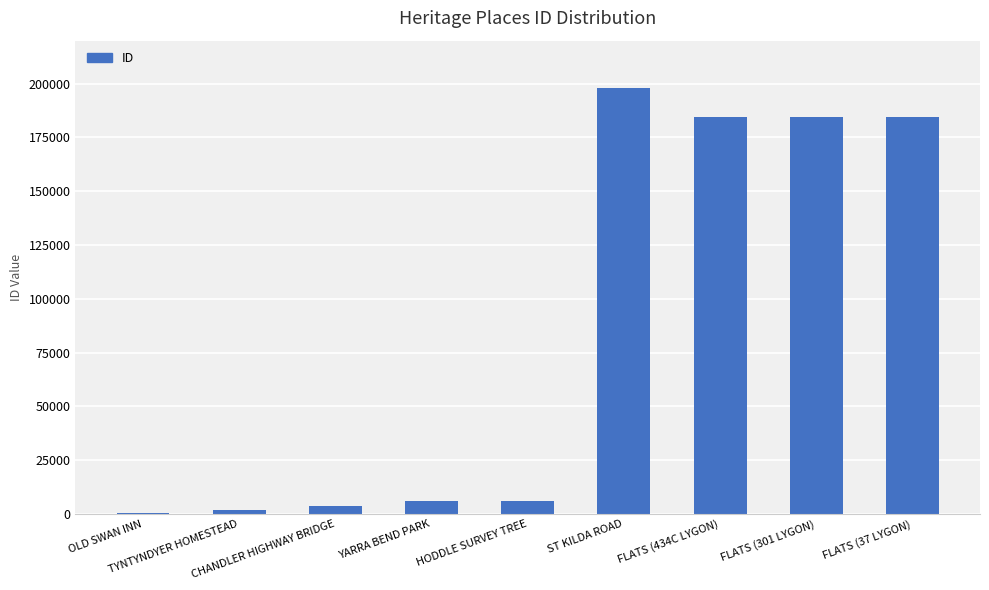

What is the average value?

85551